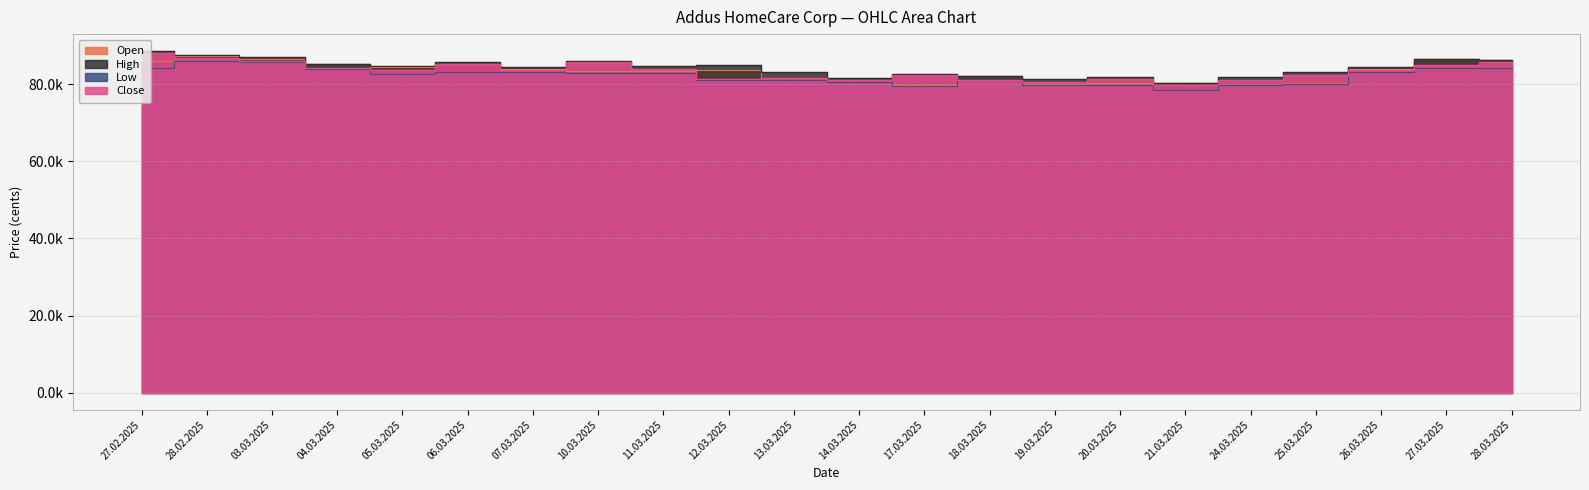

At which category does Open reach its first local peak?

28.02.2025